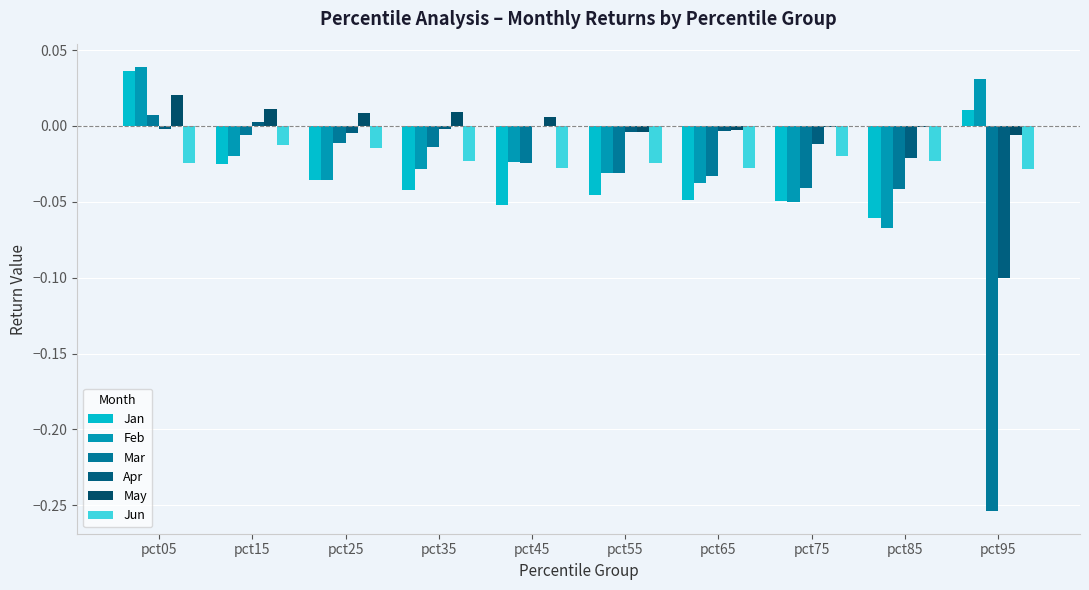

What is the total value across all series at pct65?

-0.2